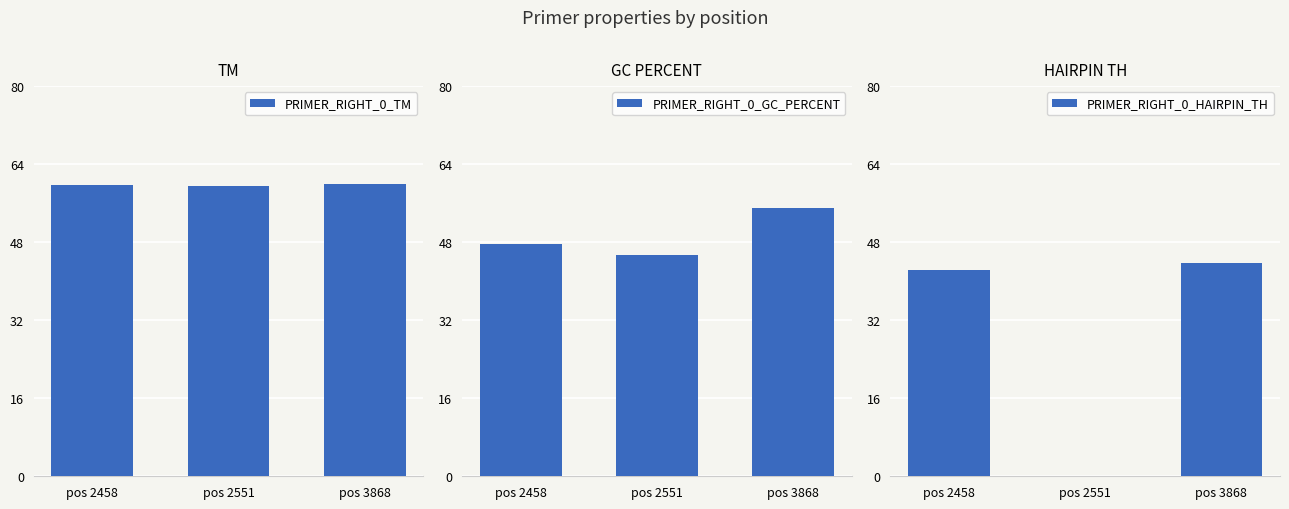

What are all the series names shown in the legend?

PRIMER_RIGHT_0_TM, PRIMER_RIGHT_0_GC_PERCENT, PRIMER_RIGHT_0_HAIRPIN_TH